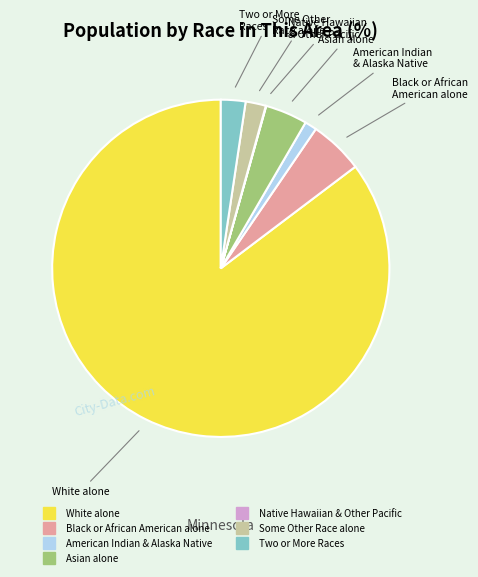

Does any single category account for the majority?

Yes